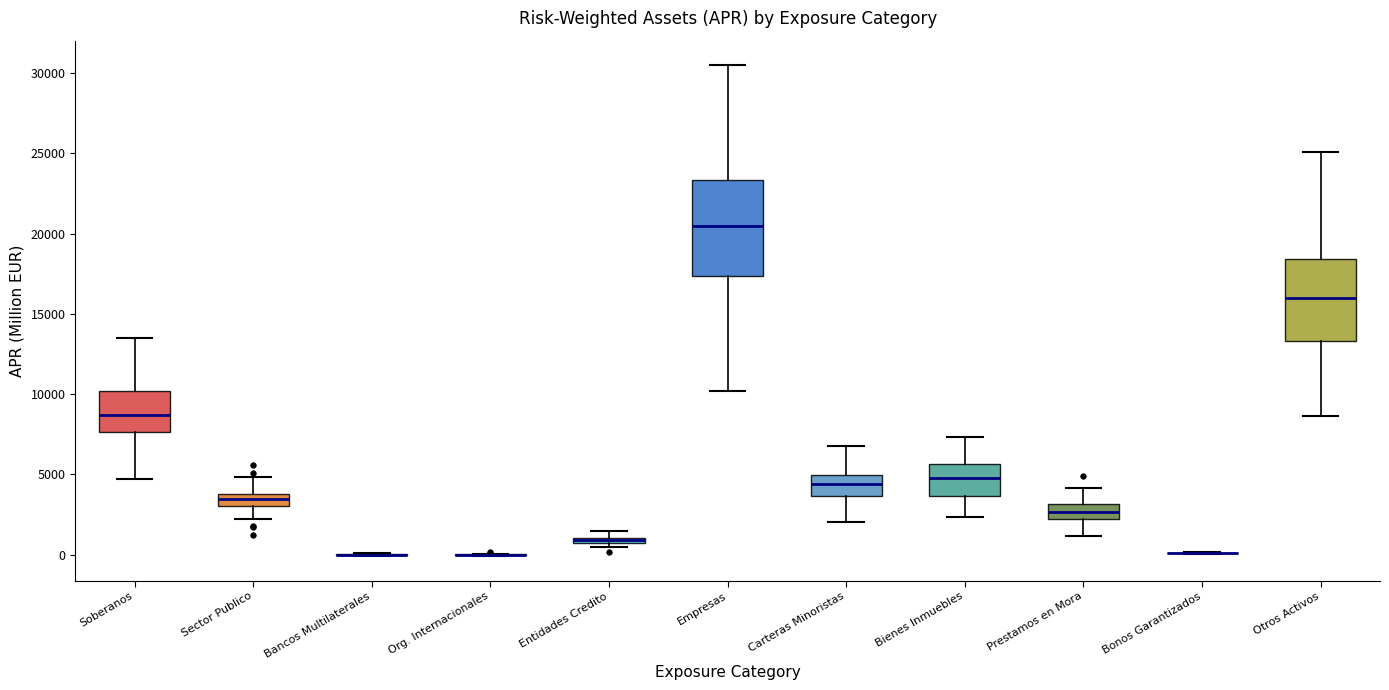

Which box is the tallest, from its lower edge to its upper edge?

Empresas